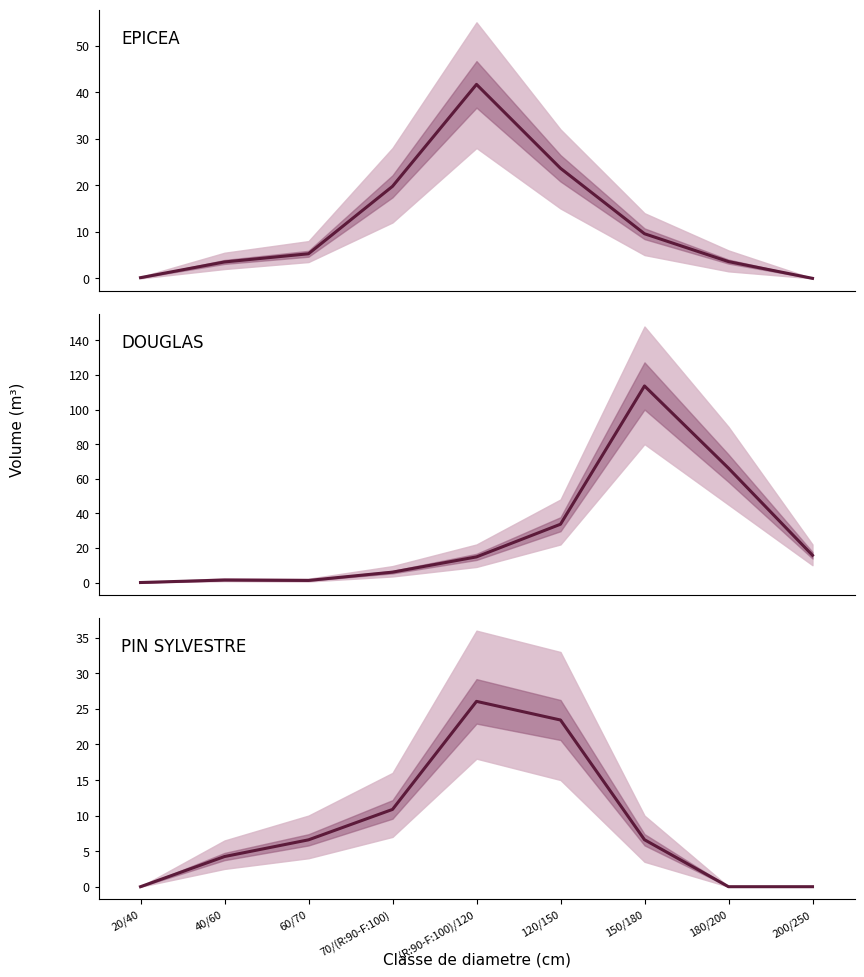

True or false: PIN SYLVESTRE and DOUGLAS intersect in this chart.

True